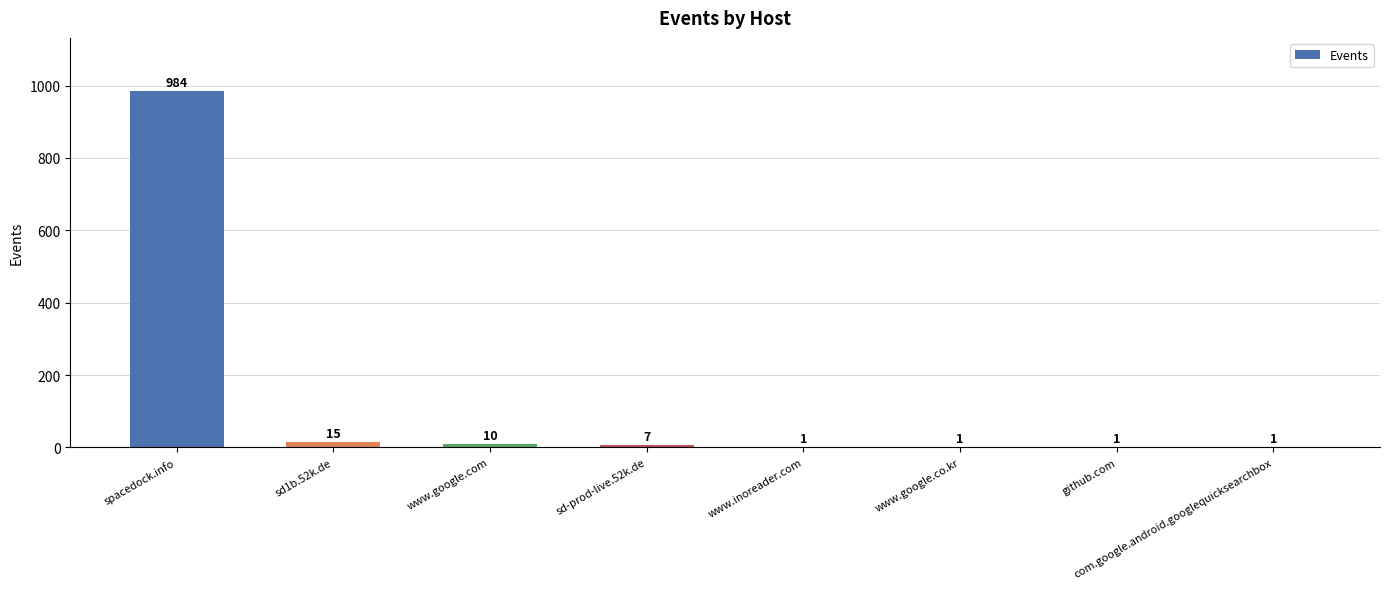

What is the maximum value shown in the chart?

984